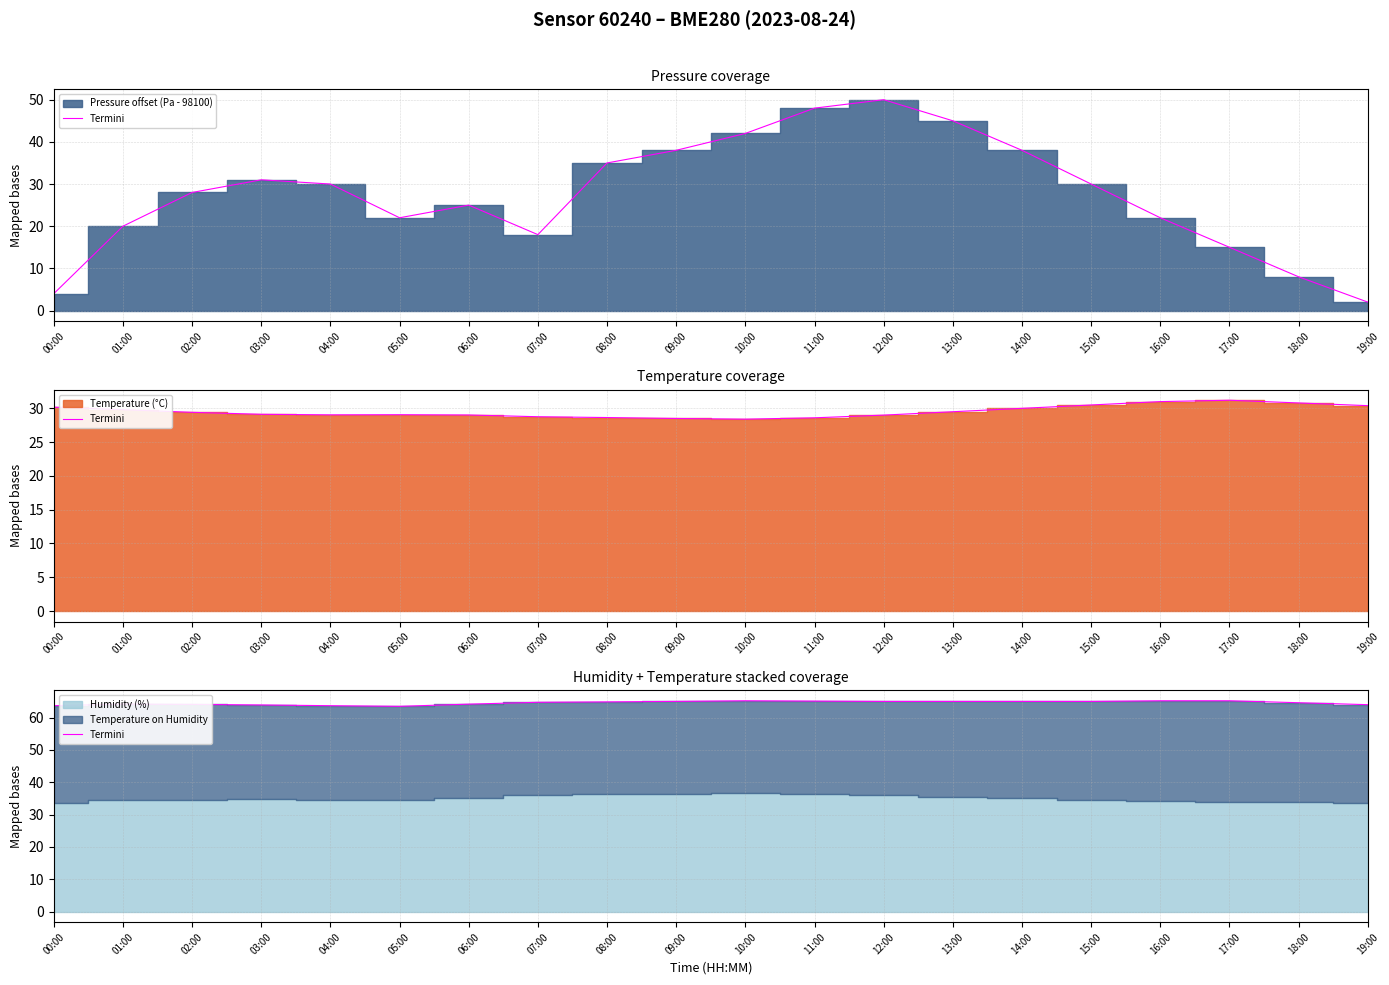

How many data points are less than 64?

4